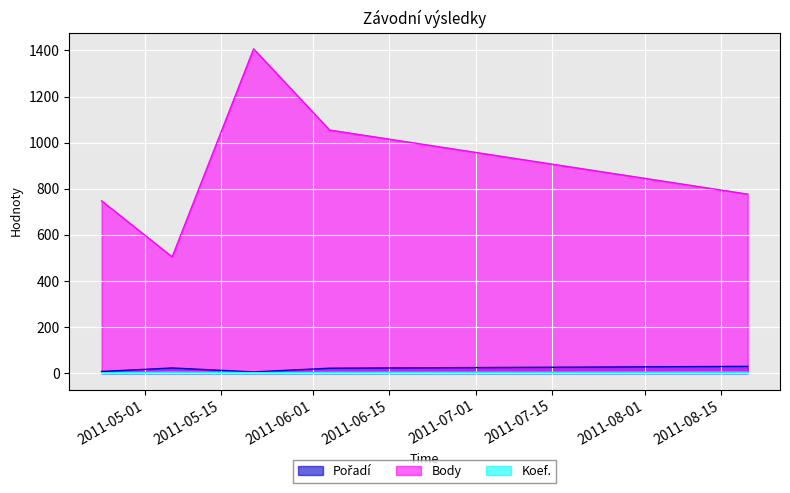

Reading left to right, what are all the values shown in this chart?

Pořadí: 2011-04-23=8	2011-05-06=23	2011-05-21=6	2011-06-04=22	2011-08-20=30
Body: 2011-04-23=748	2011-05-06=505	2011-05-21=1407	2011-06-04=1055	2011-08-20=777
Koef.: 2011-04-23=2	2011-05-06=5	2011-05-21=3	2011-06-04=4	2011-08-20=5